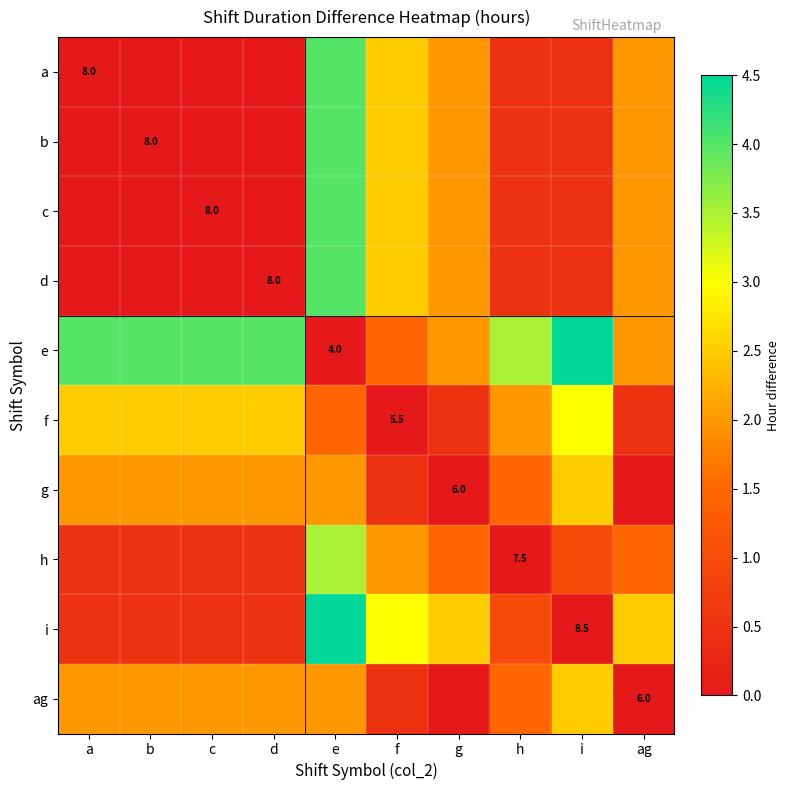

How many distinct data groups are displayed?

10